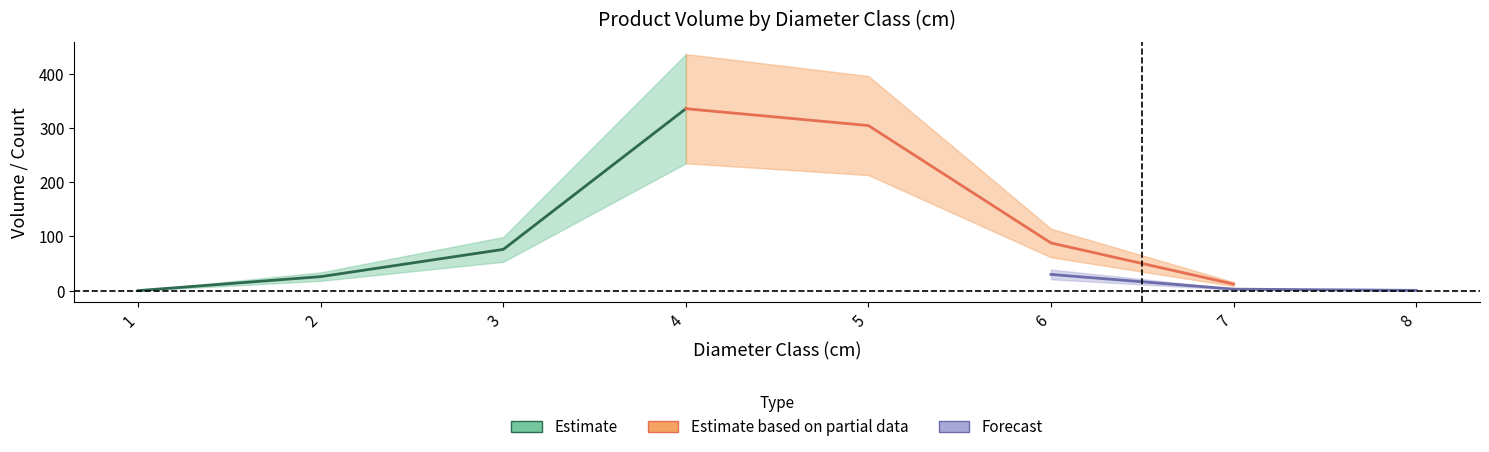

Which has a higher value, 2 or 6?

6